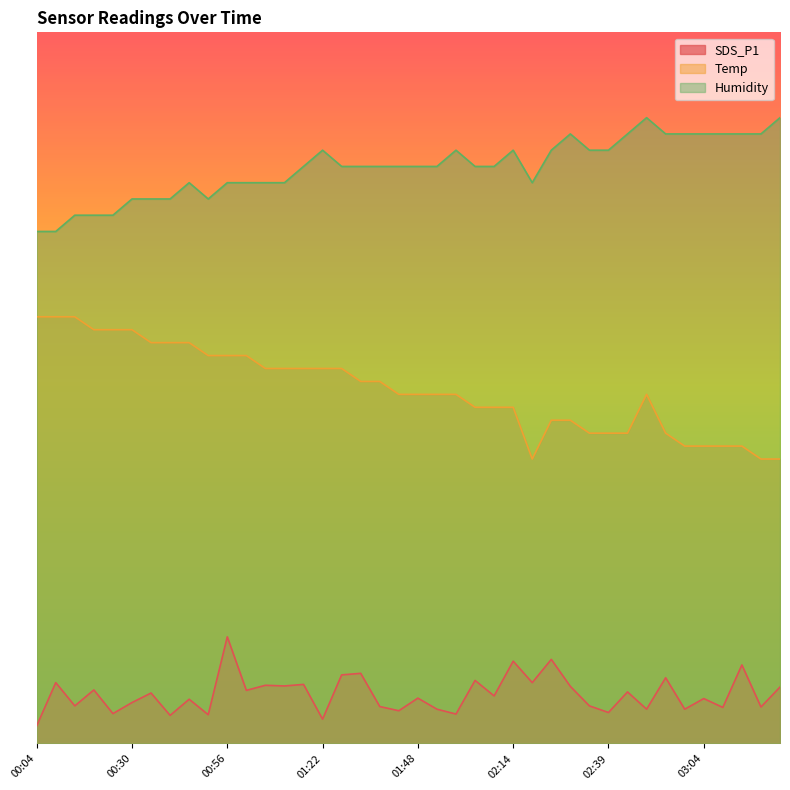

Which series changed the most between 00:40 and 02:29?

Temp